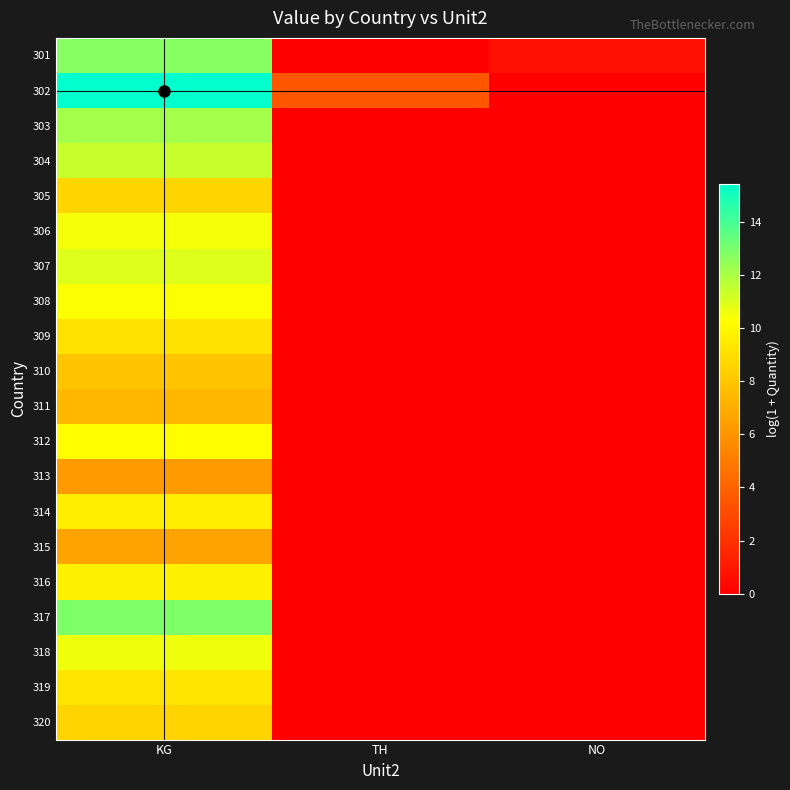

Which category has the highest value across all series?

KG